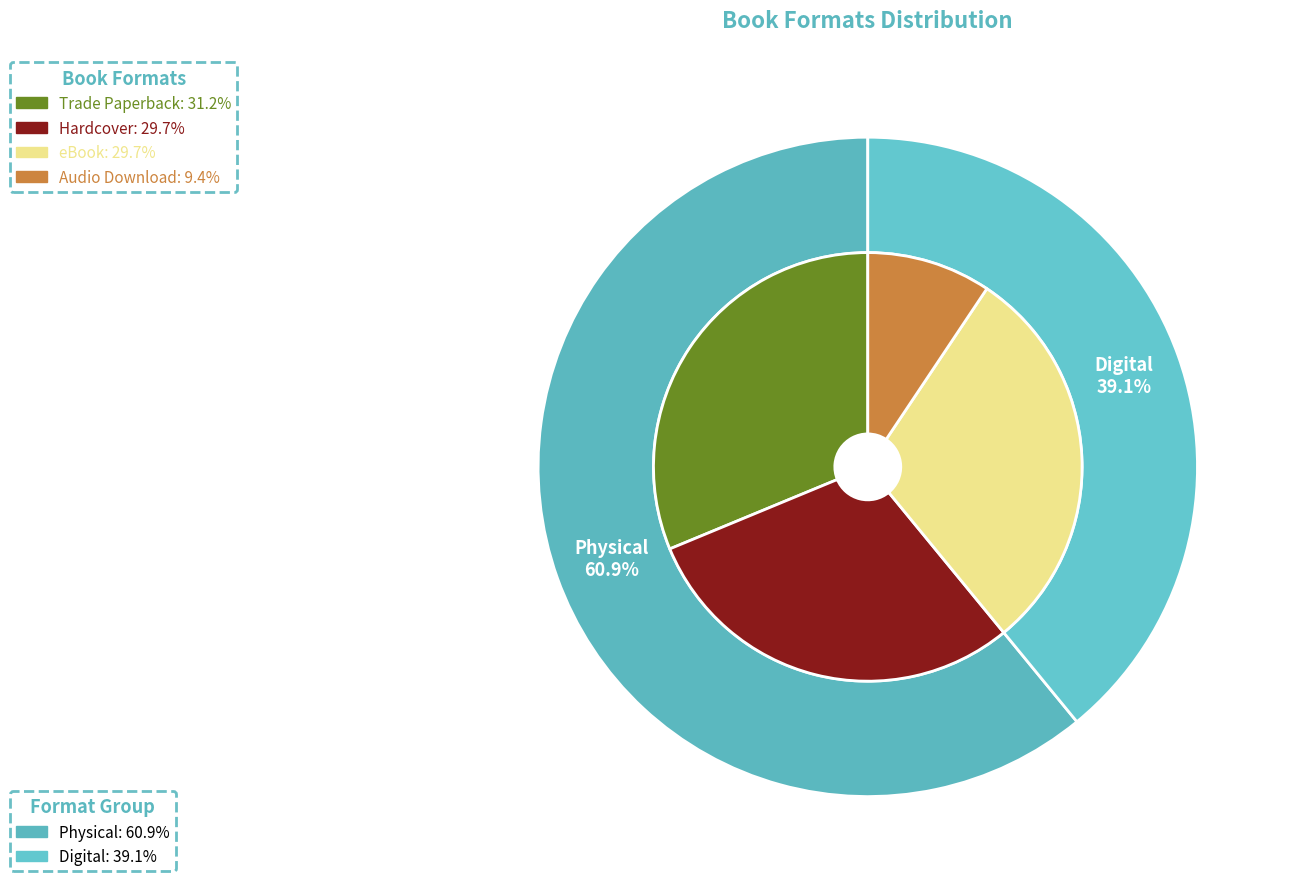

To the nearest percent, what is the difference between the largest and smallest slice percentages?

22%